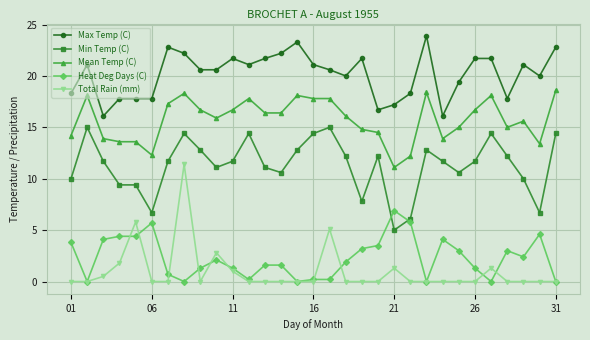

What is the greatest value displayed?

23.9